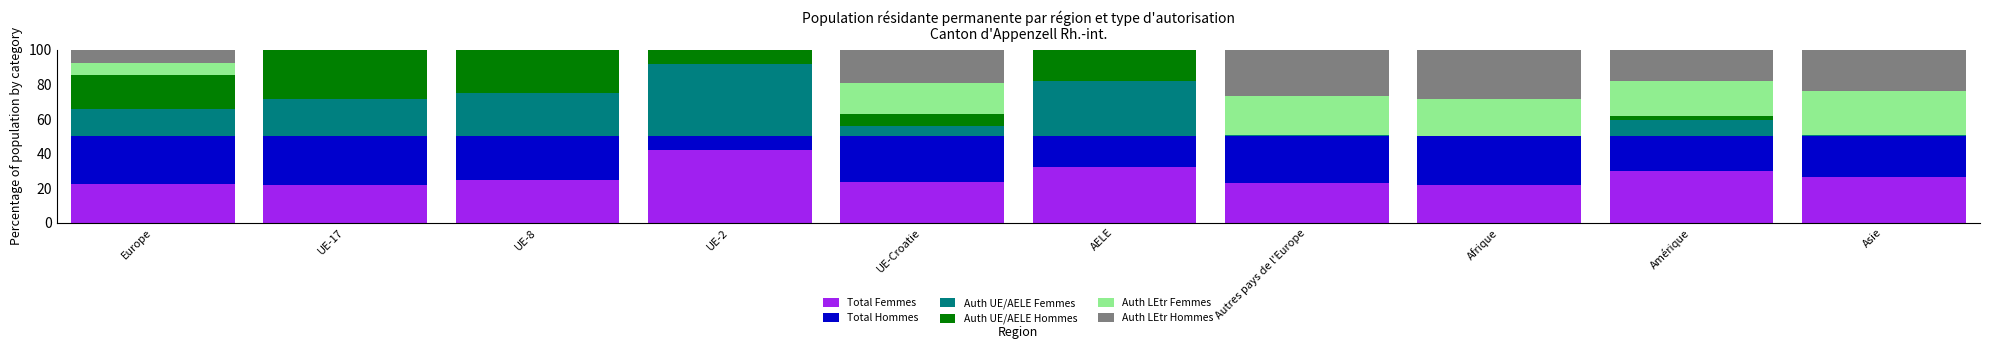

What is the highest value of the Total Femmes series?

41.7